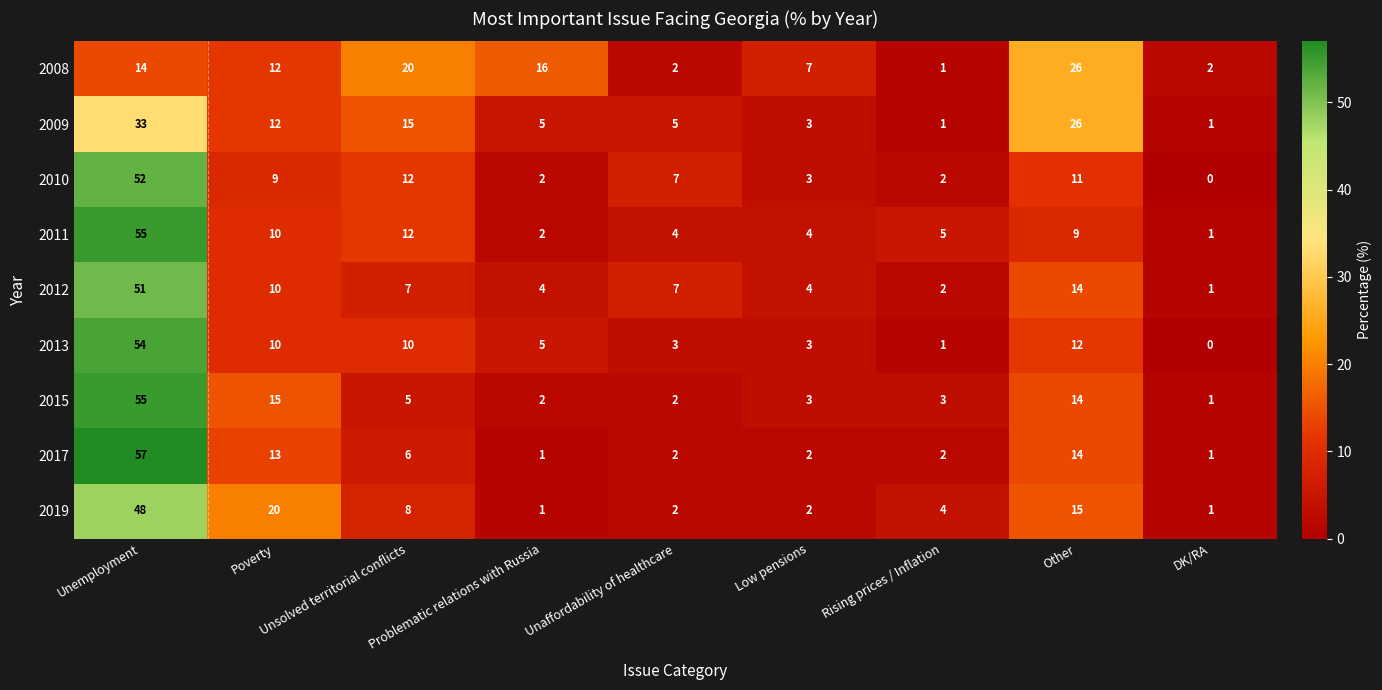

The 2010 series shows 83 at Unemployment. True or false?

False